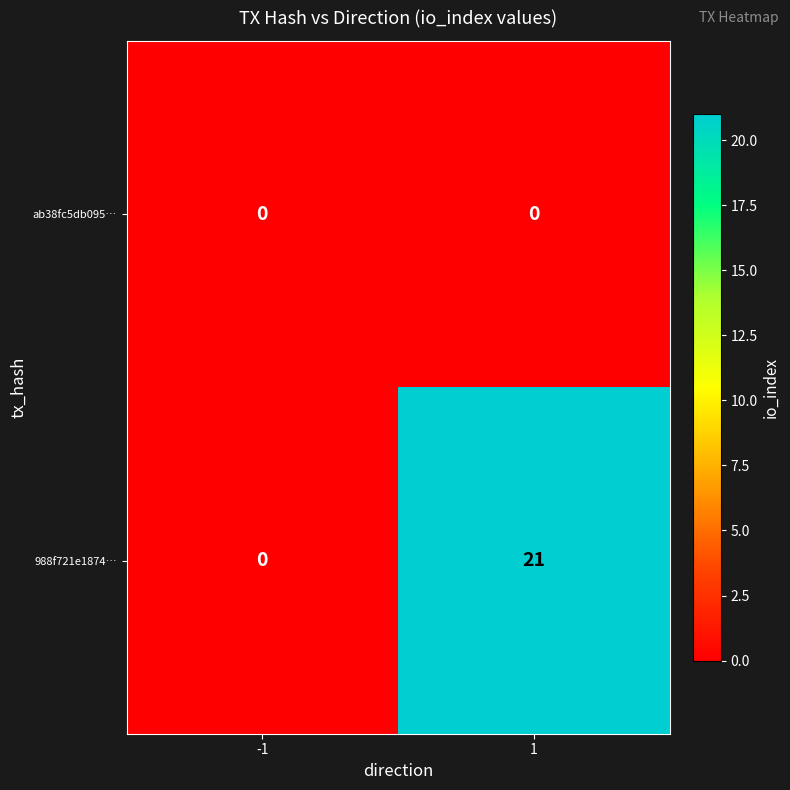

What is the total value across all series at 1?

21